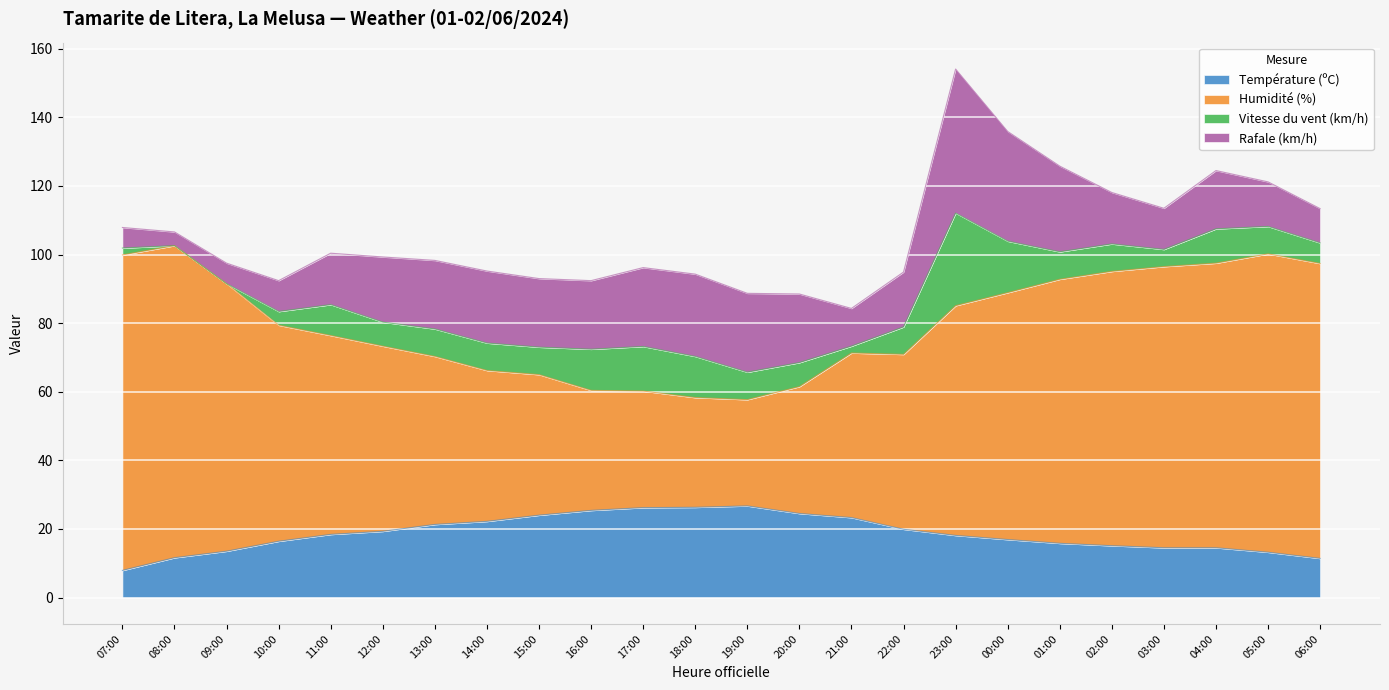

What is the total value across all series at 03:00?

113.5